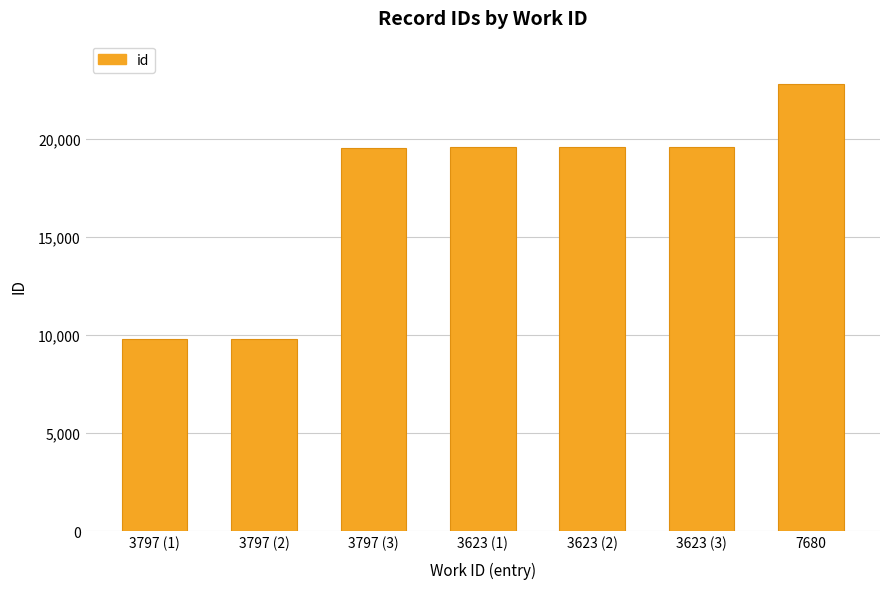

What is the maximum value shown in the chart?

22787